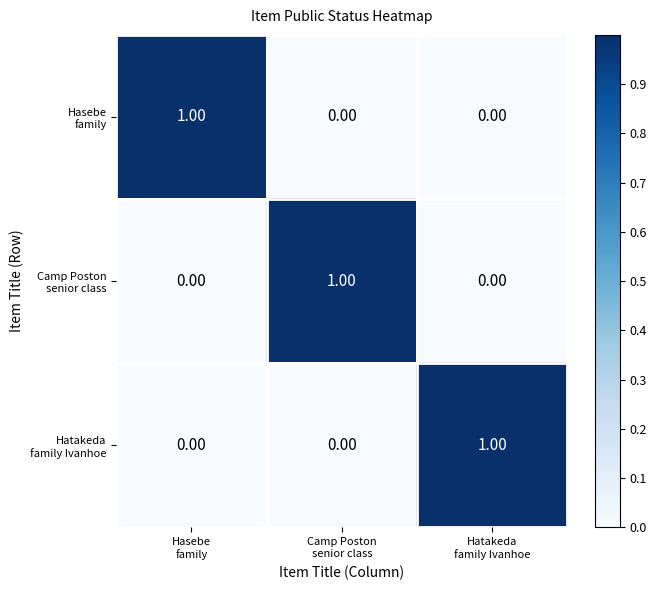

At how many categories does at least one series exceed 0?

3